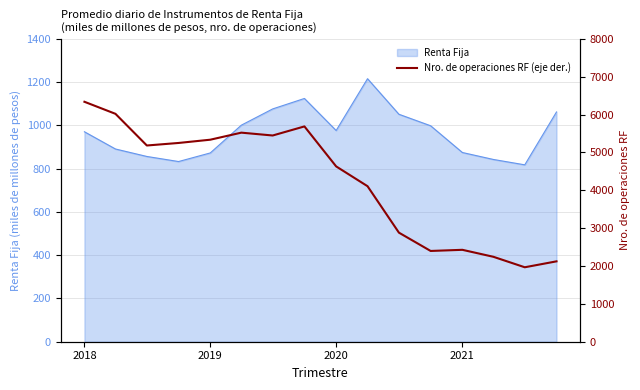

True or false: Renta Fija has a value of 970.7 at 2018.

True